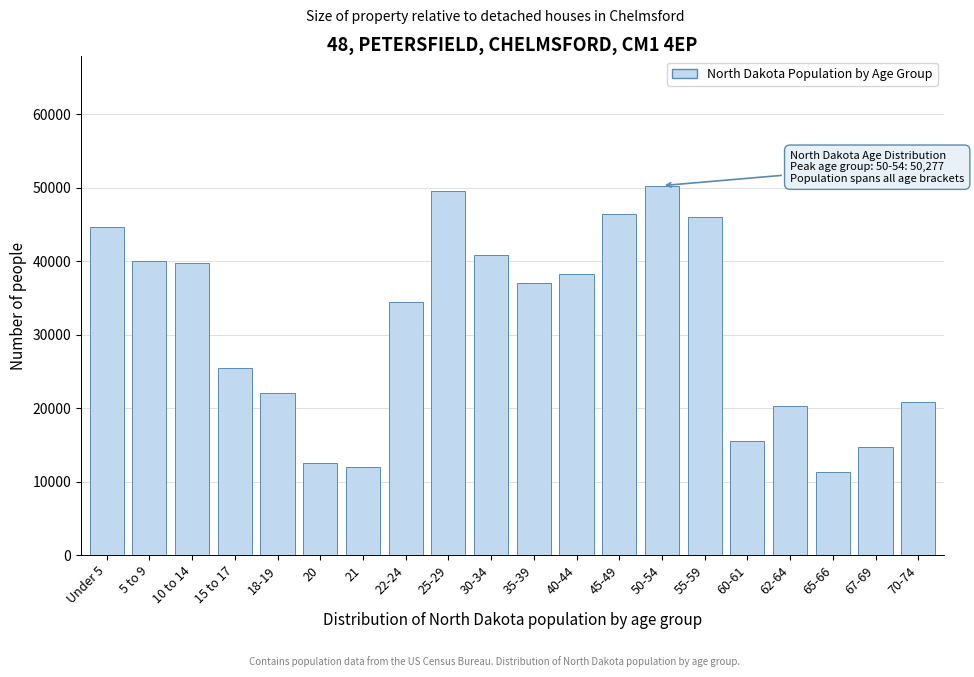

Reading right to left, list all the values displayed in this chart.

20845	14726	11302	20298	15575	45946	50277	46380	38197	37065	40889	49596	34465	12007	12484	22064	25410	39790	40076	44595